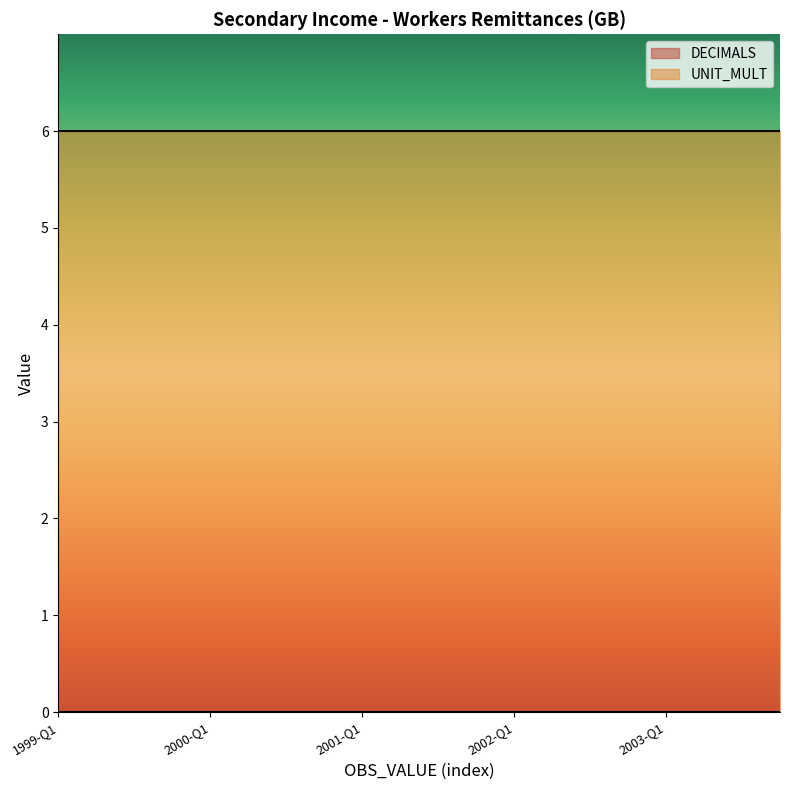

True or false: UNIT_MULT has more than 1 interior local peaks.

False